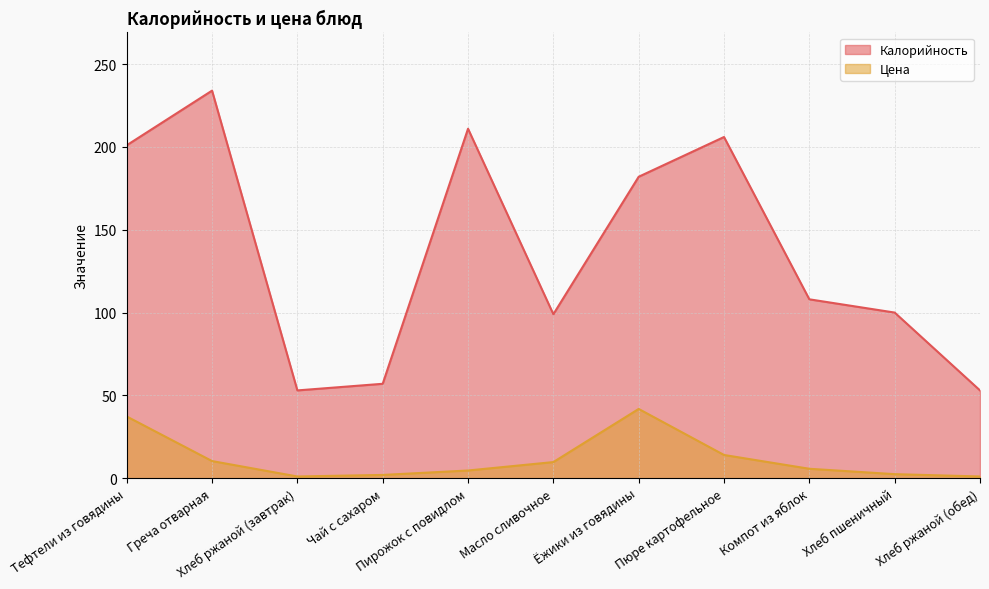

Reading left to right, list all the values displayed in this chart.

Калорийность: 201.0	234.0	53.0	57.0	211.0	99.0	182.0	206.0	108.0	100.0	53.0
Цена: 37.3	10.3	1.0	2.0	4.7	9.7	41.8	14.0	5.7	2.4	1.0